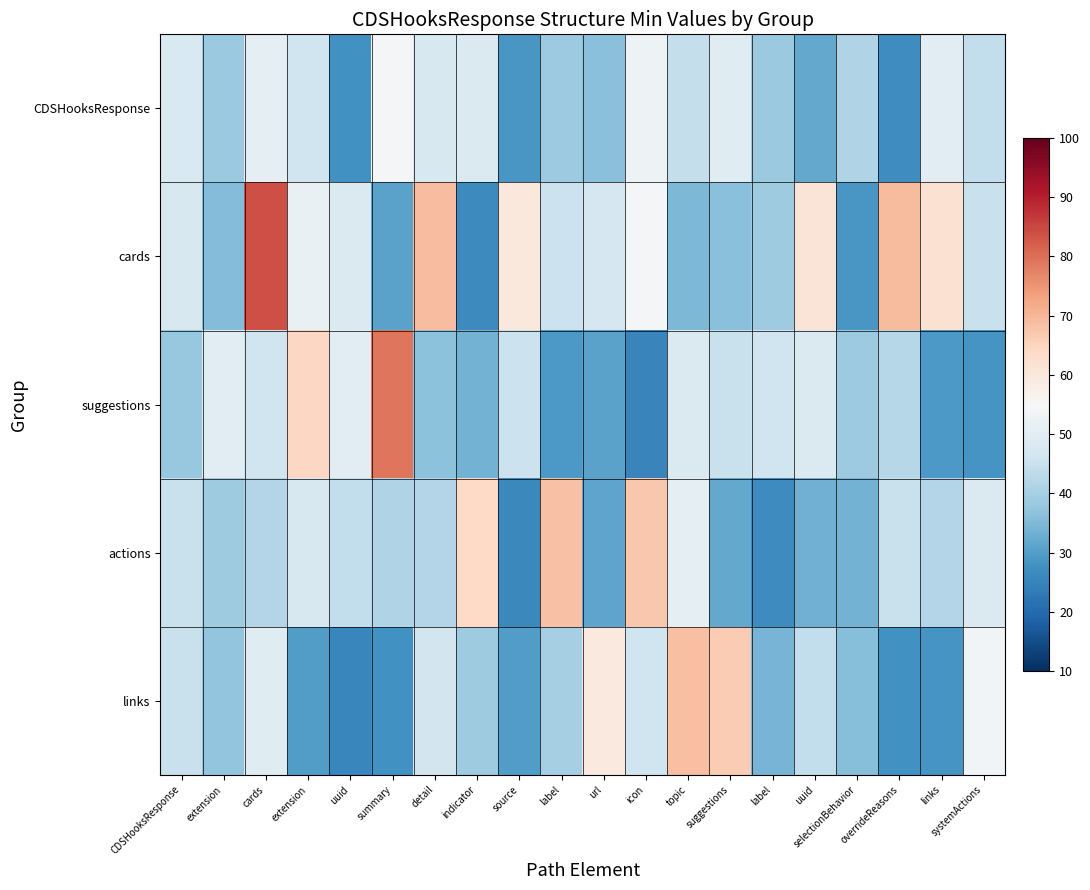

Which category has the highest value across all series?

cards